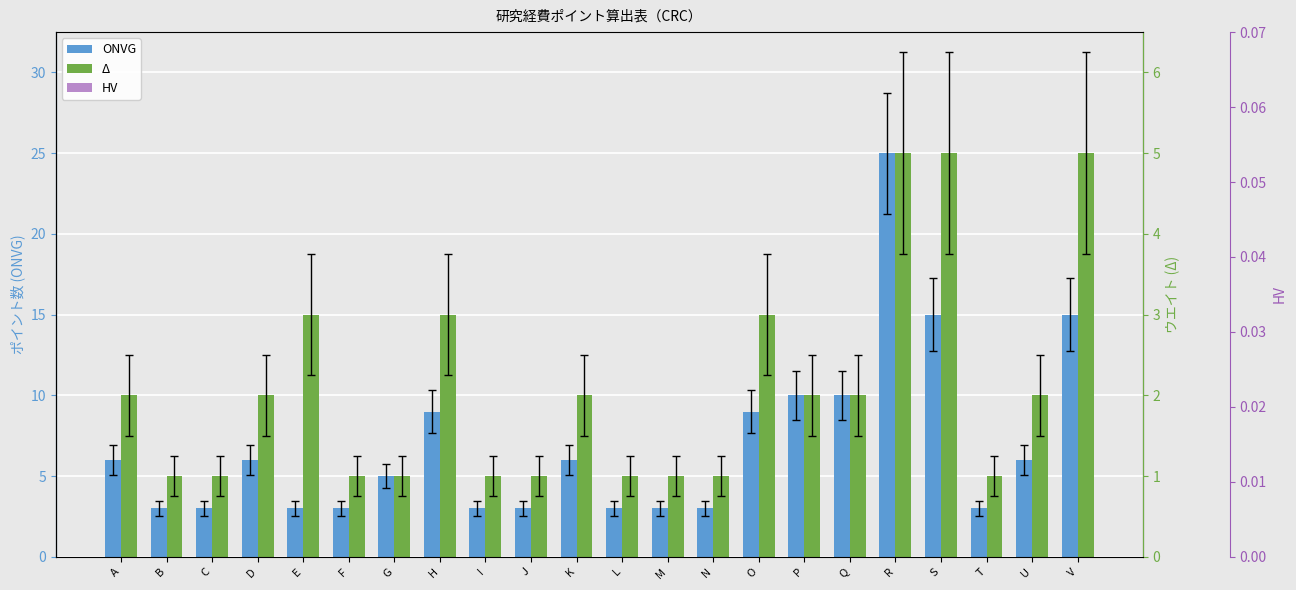

What is the spread (max minus min) of values at J?

3